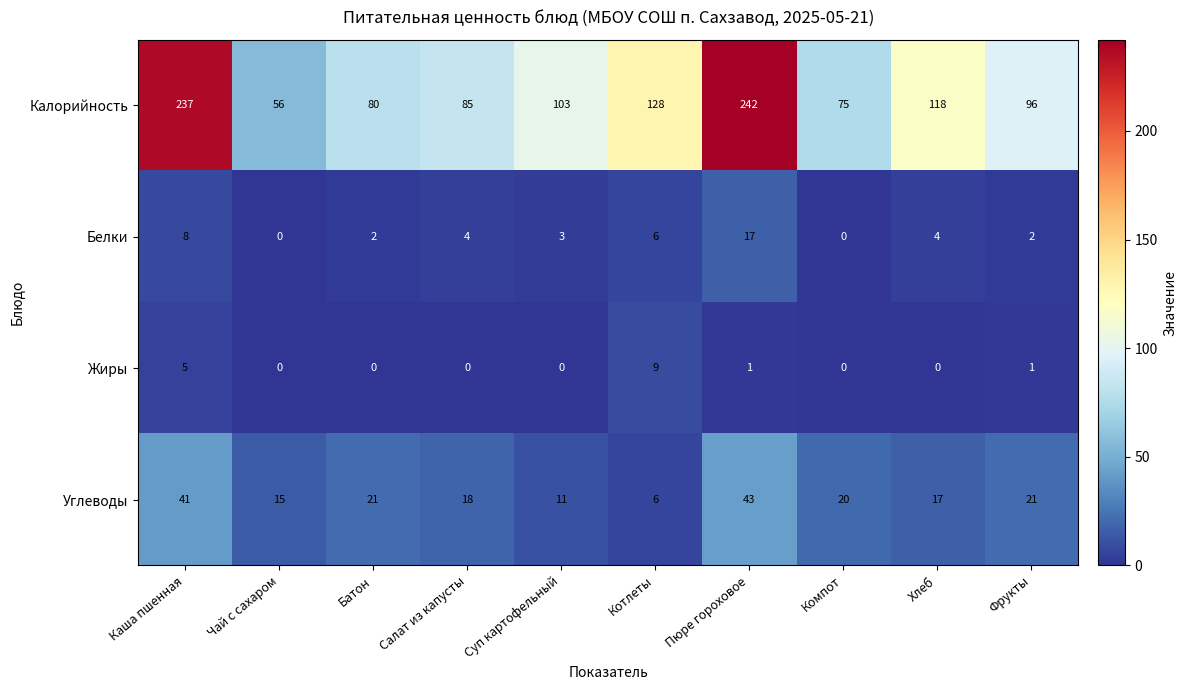

At how many categories does at least one series exceed 120?

3